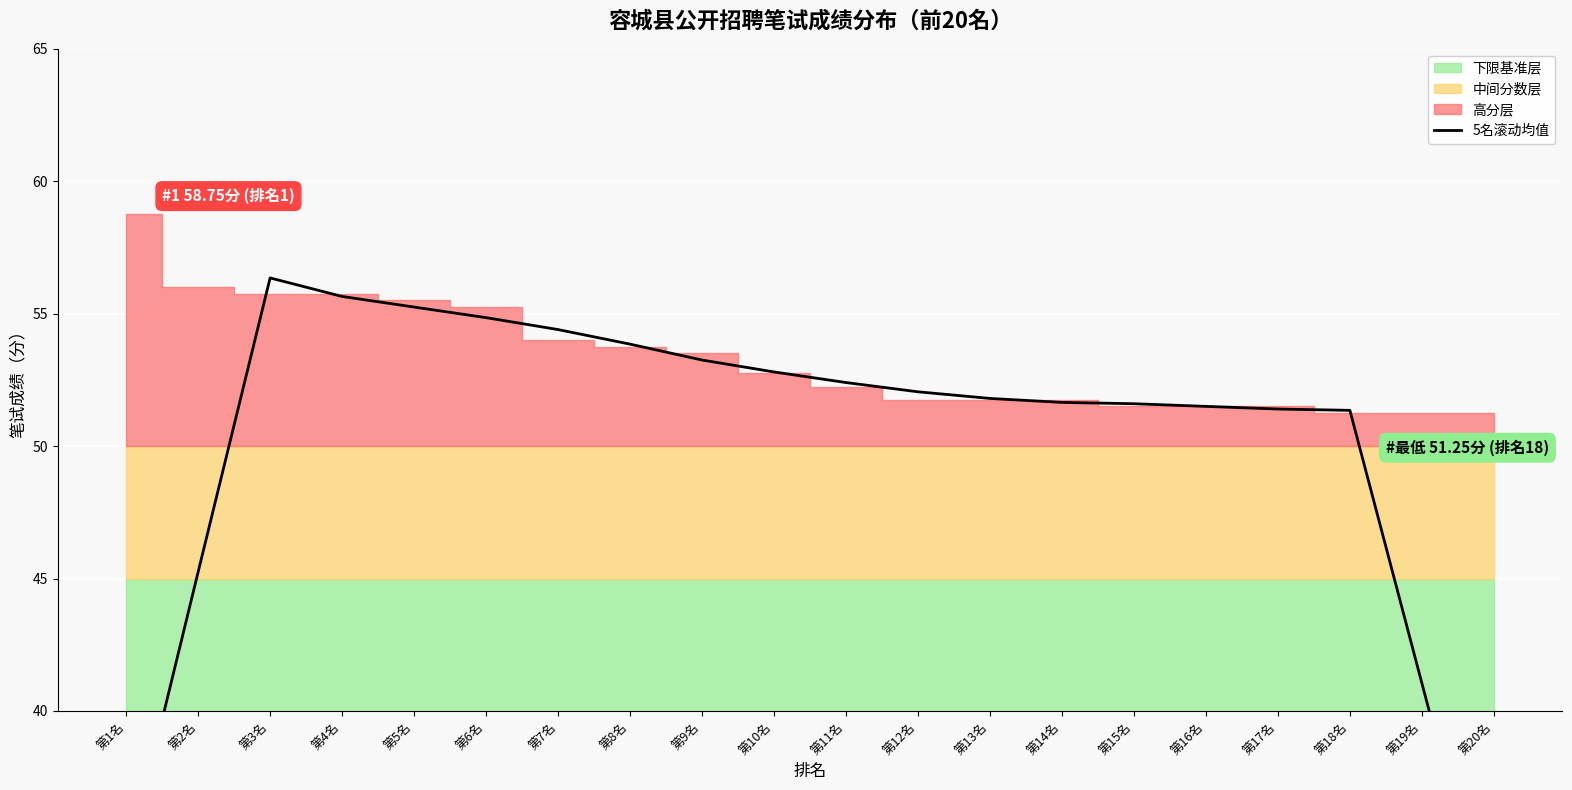

The value at 第1名 is 7.1. True or false?

False